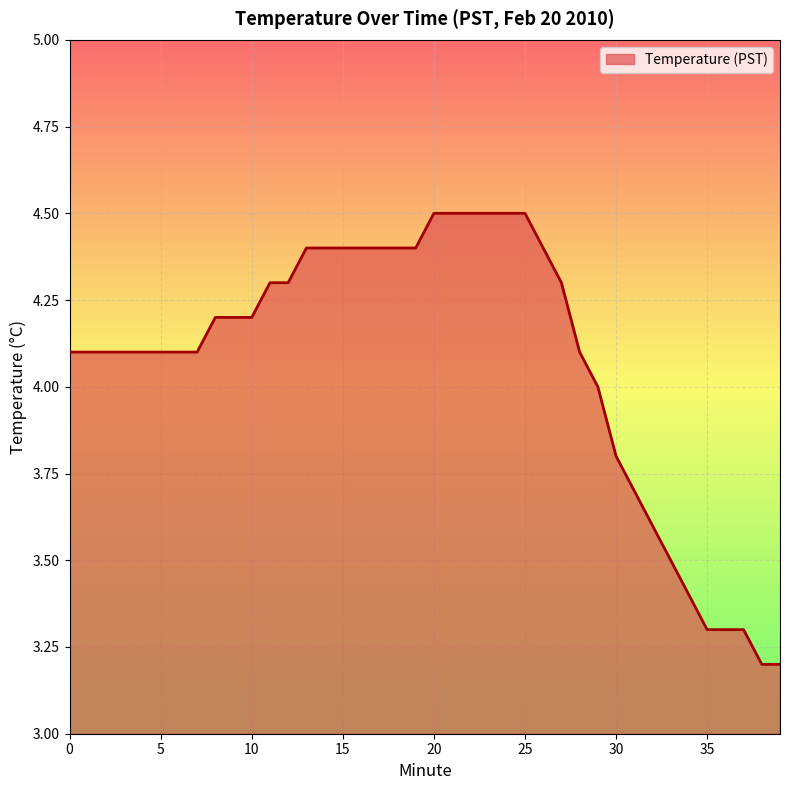

What is the minimum value shown in the chart?

3.2